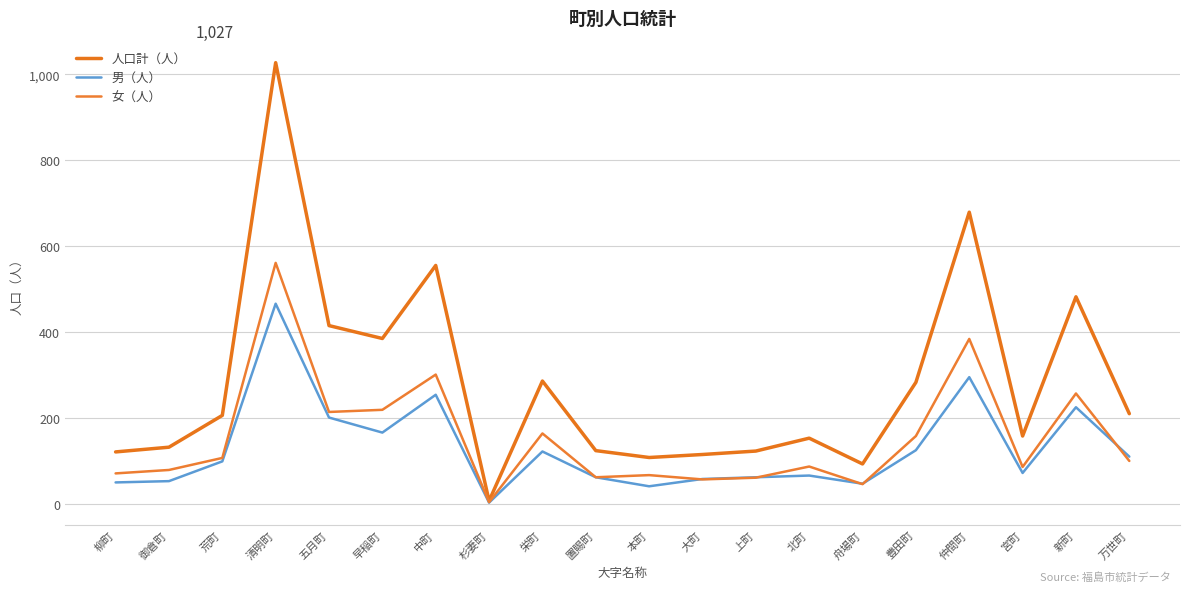

What is the approximate value of 男（人） at 宮町, to the nearest 5?

70